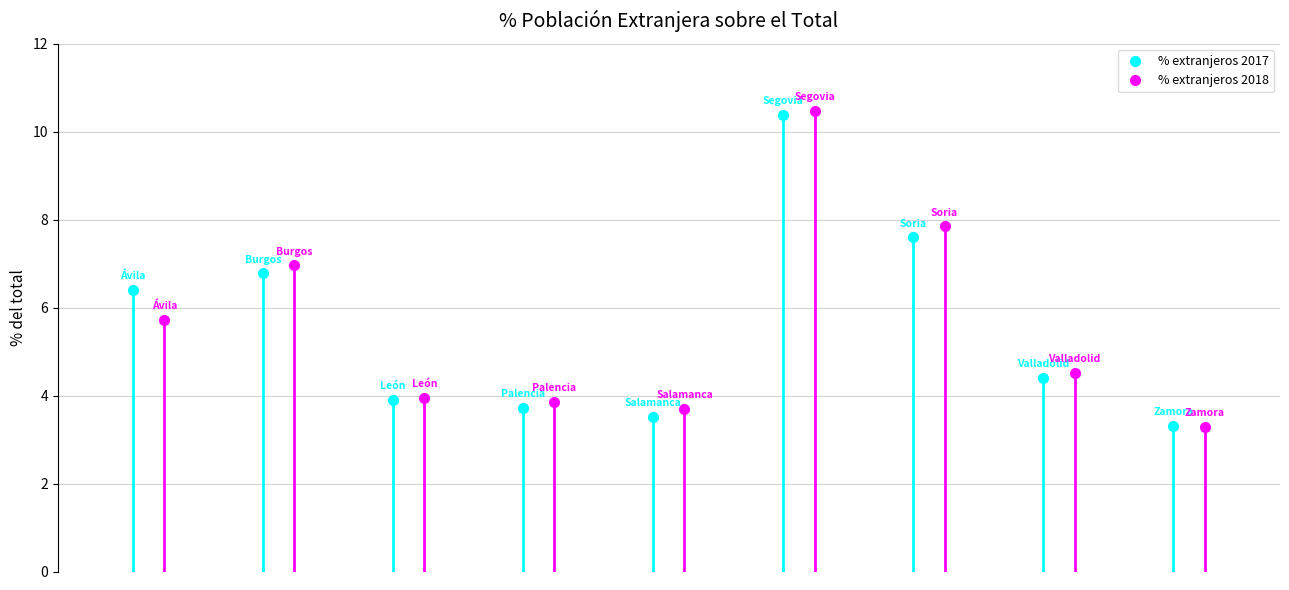

What is the value of the % extranjeros 2017 point at the 8th from the left?

4.4